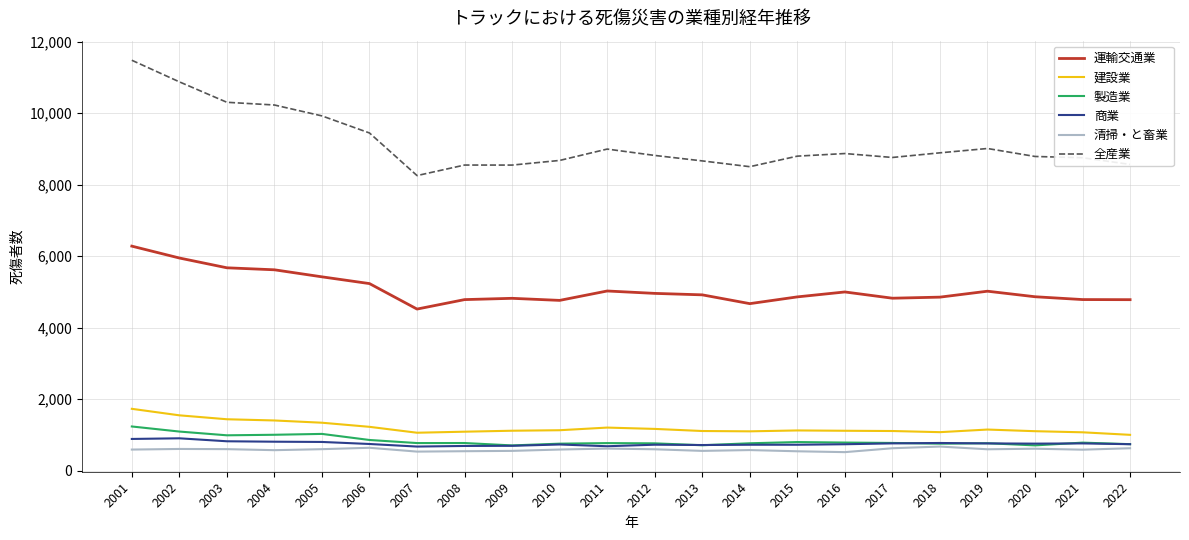

What is the maximum value shown in the chart?

11480